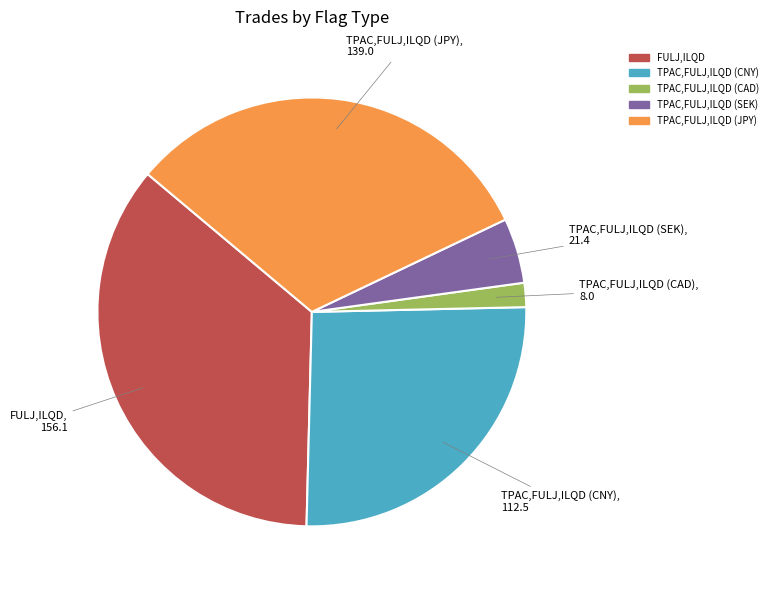

Is there any slice that represents more than half of the pie?

No